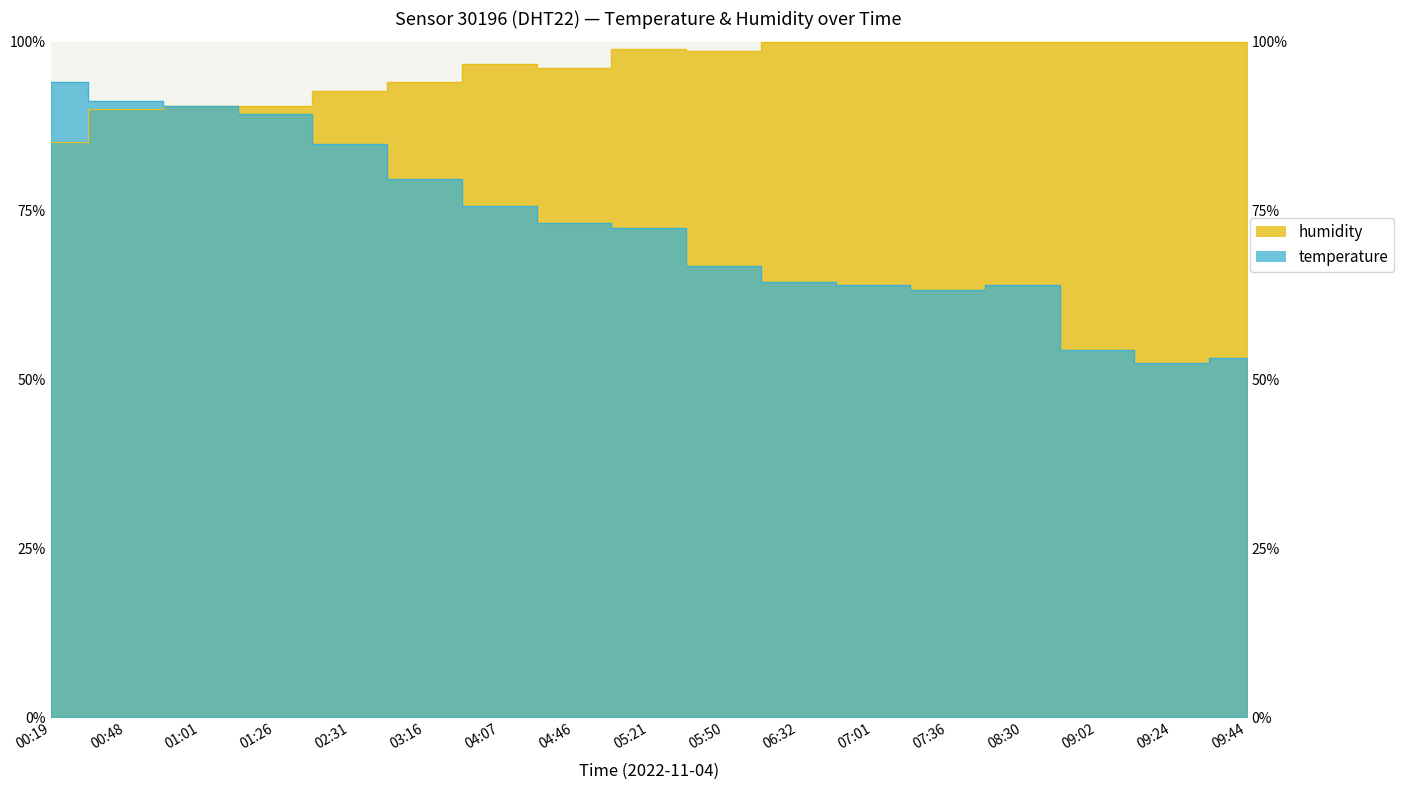

What are all the series names shown in the legend?

temperature, humidity